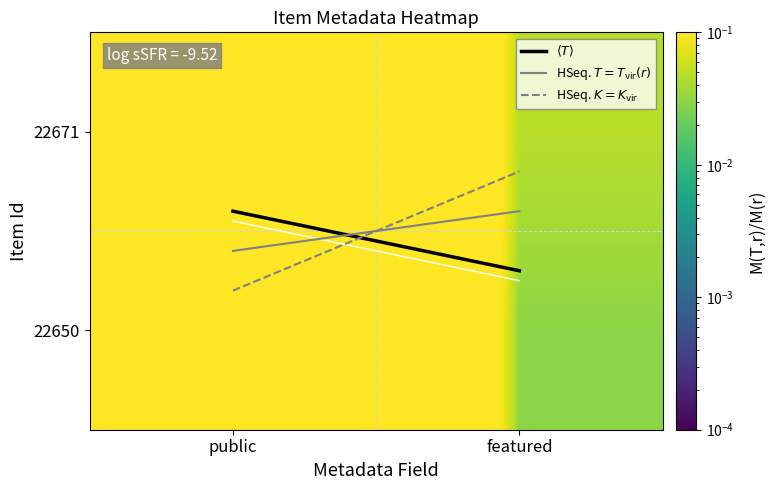

How many positive values does the 22671 series have?

1